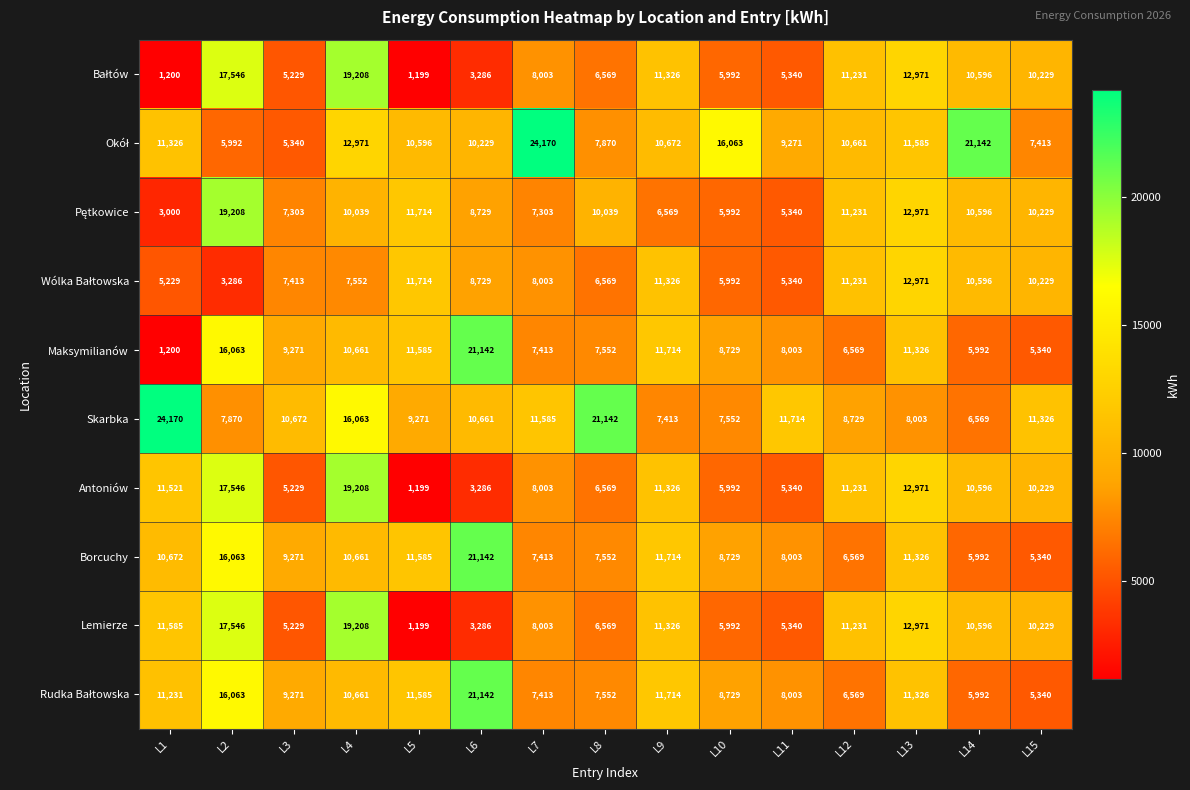

At which category is the sum across all series the highest?

L2